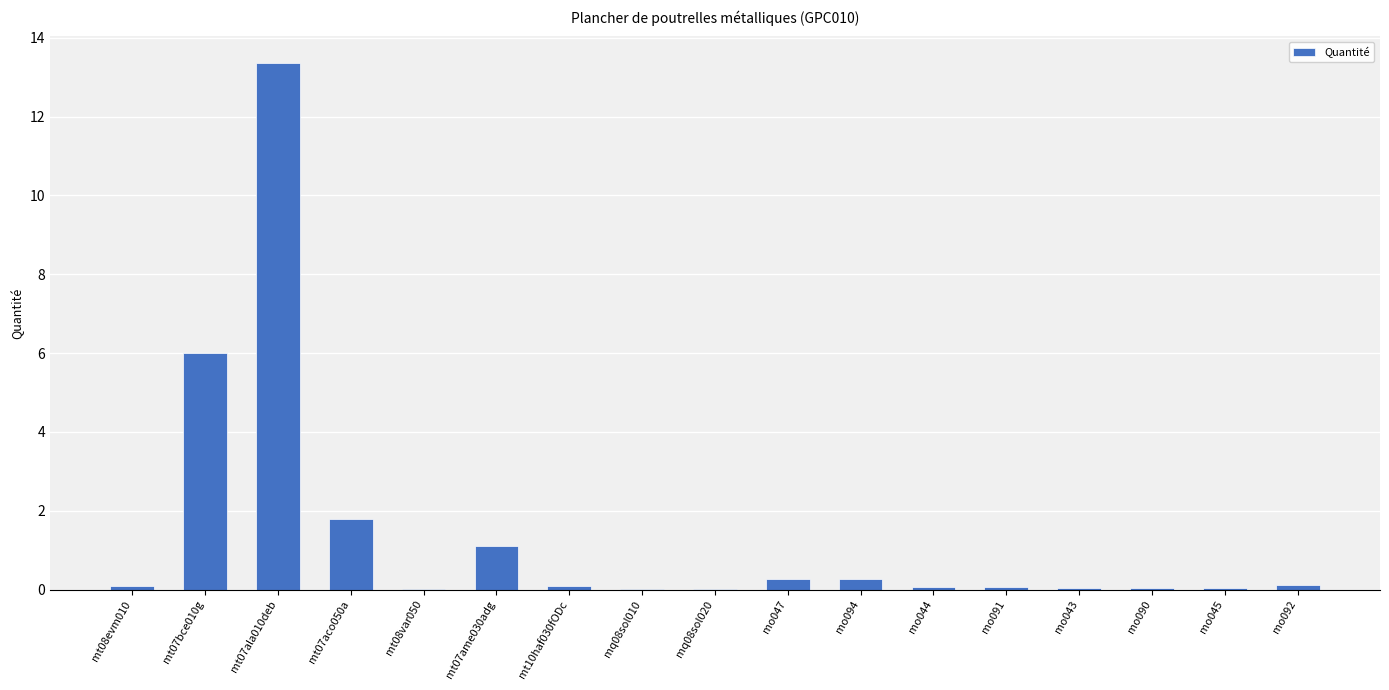

What is the sum of the values at mt10haf030fODc and mt08evm010?

0.2